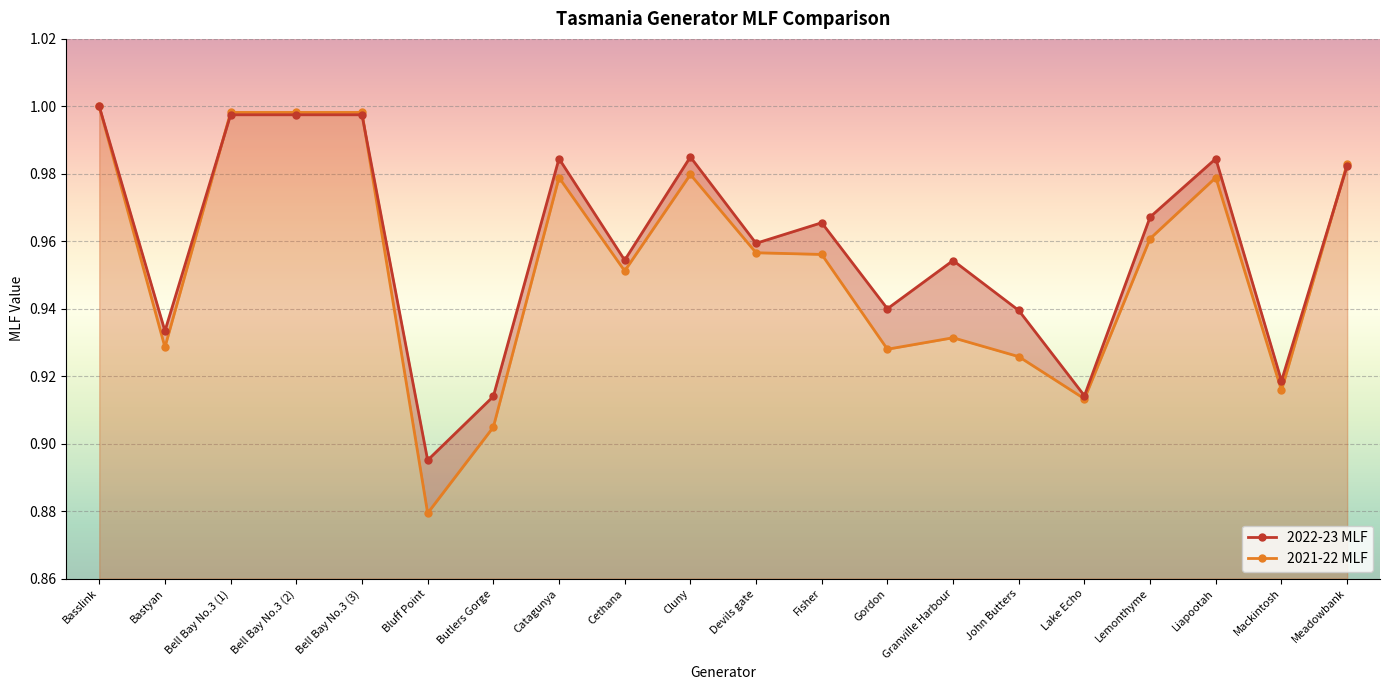

How many data points does each series have?

20